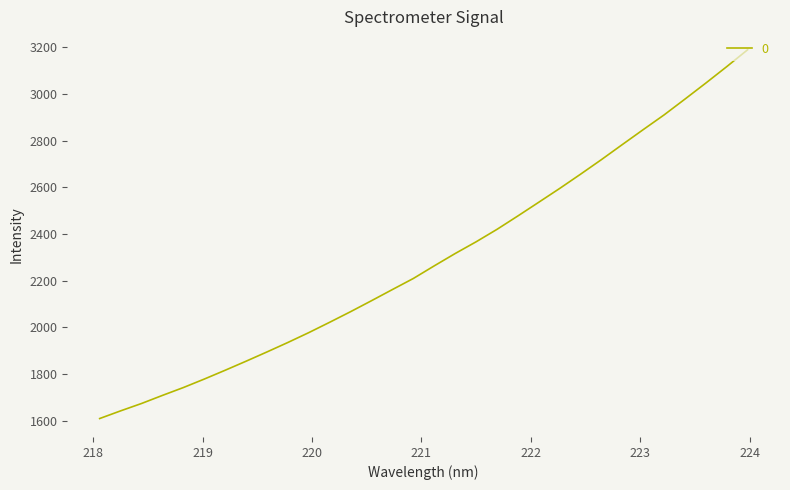

What is the difference between the maximum and minimum values?

1580.0